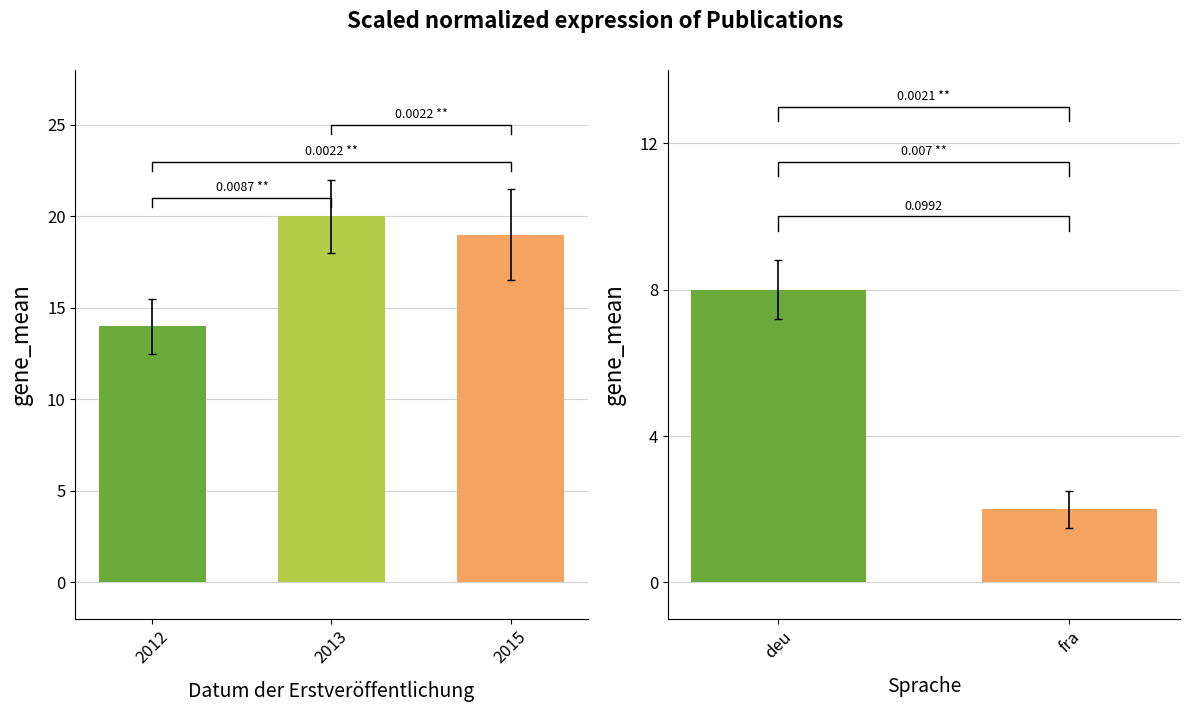

Does the chart contain any negative values?

No